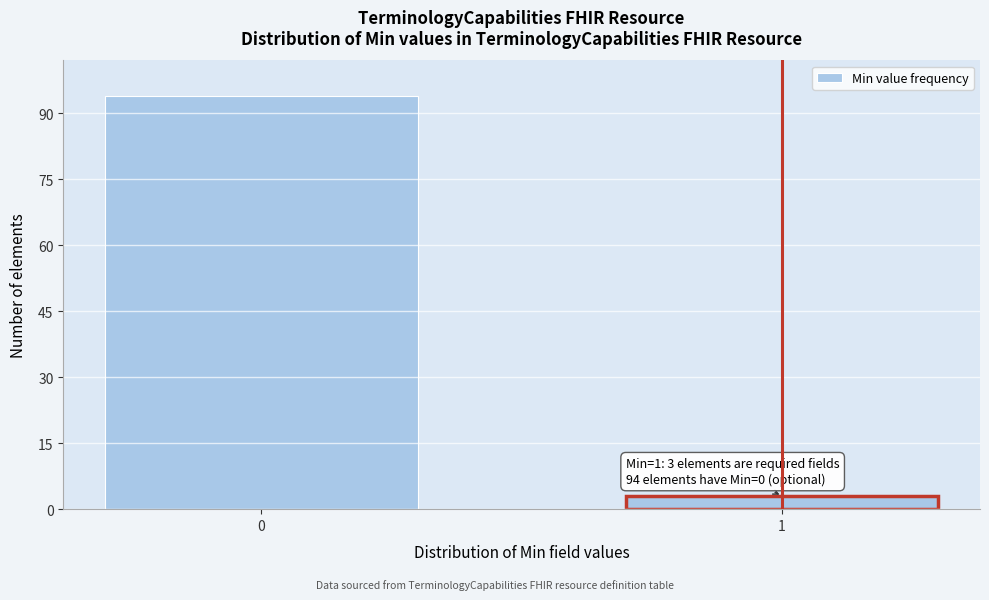

Reading left to right, list all the values displayed in this chart.

0=94	1=3